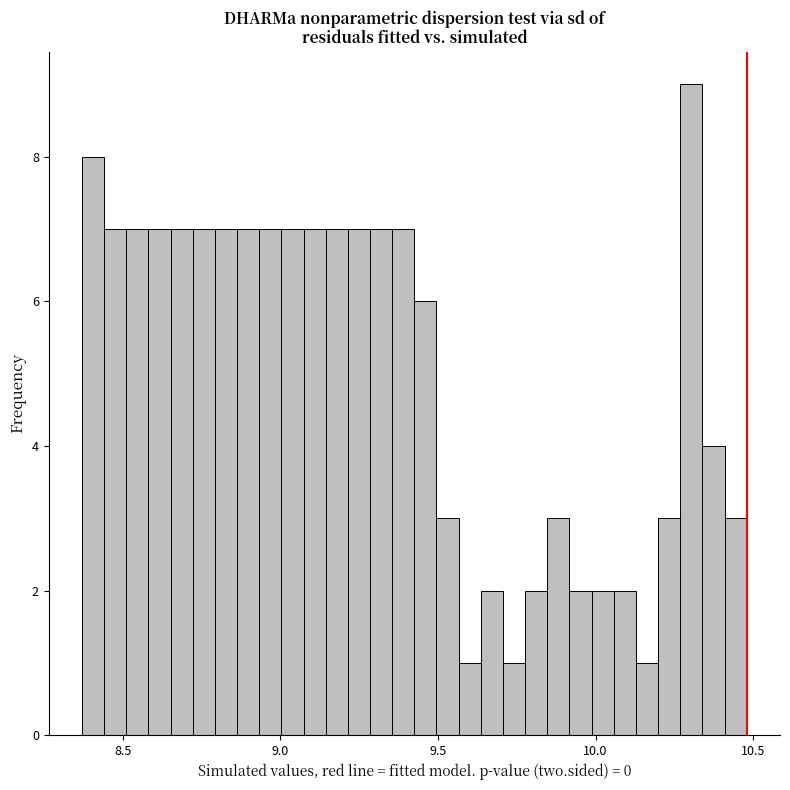

Read against the x-axis, roughly where is the centre of the tallest bar?

10.30